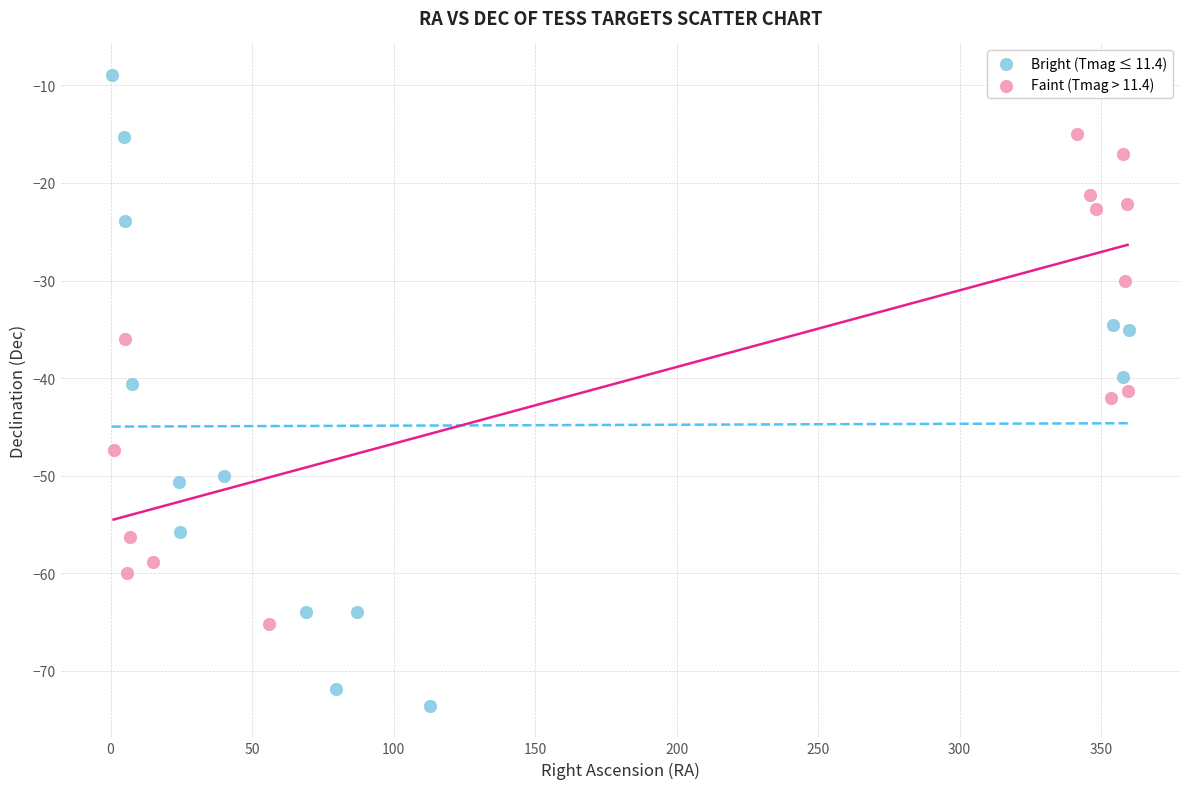

Which series reaches the maximum Y coordinate?

Bright (Tmag ≤ 11.4)